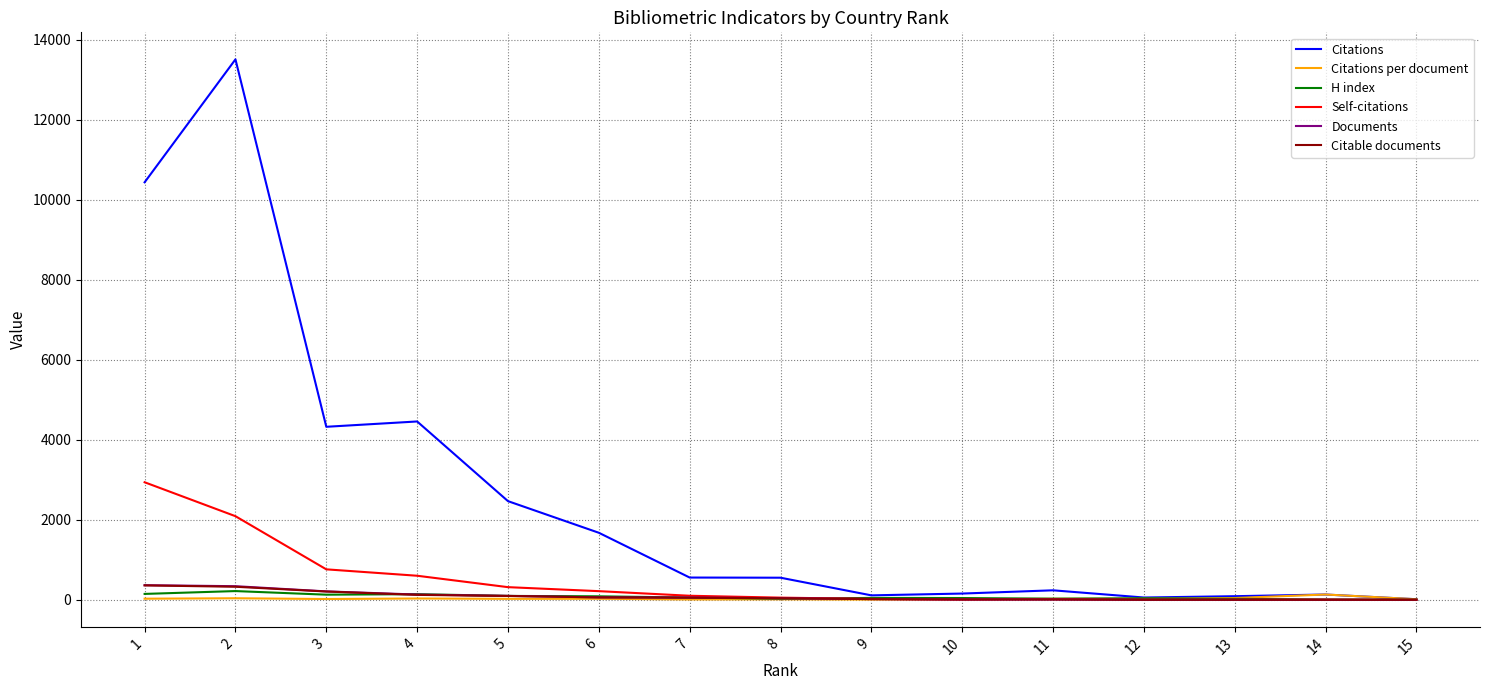

Which series has the widest spread of values?

Citations